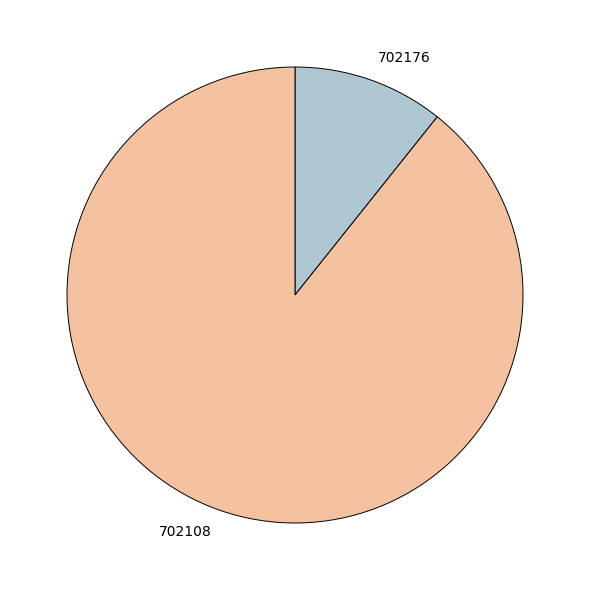

Which has a higher value, 702176 or 702108?

702108